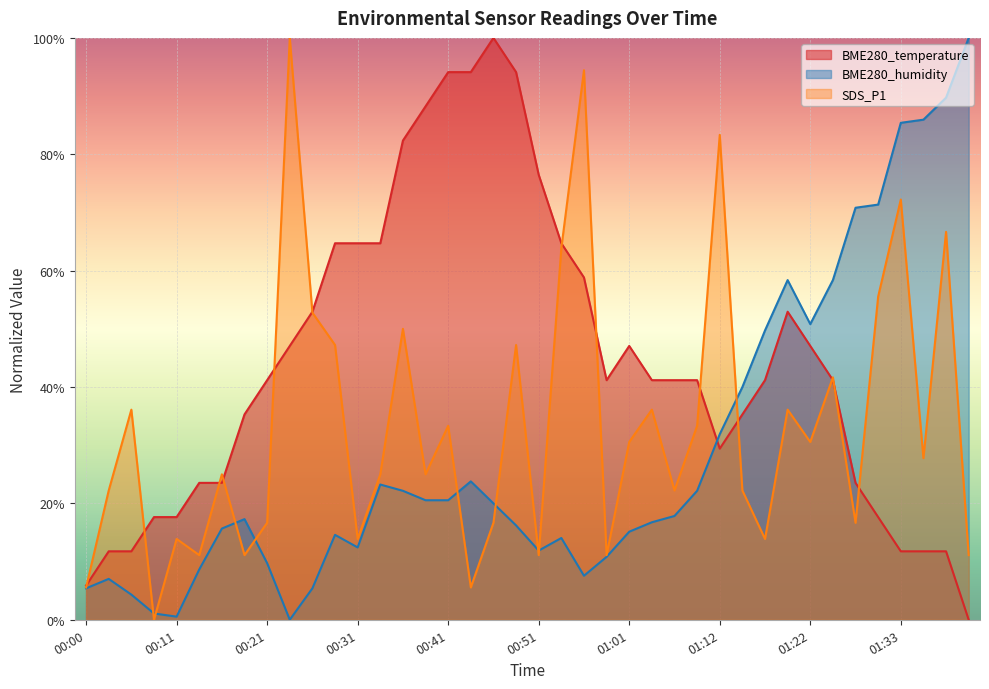

Reading left to right, list all the values displayed in this chart.

BME280_temperature: 5.9	11.8	11.8	17.6	17.6	23.5	23.5	35.3	41.2	47.1	52.9	64.7	64.7	64.7	82.4	88.2	94.1	94.1	100.0	94.1	76.5	64.7	58.8	41.2	47.1	41.2	41.2	41.2	29.4	35.3	41.2	52.9	47.1	41.2	23.5	17.6	11.8	11.8	11.8	0.0
BME280_humidity: 5.4	7.0	4.3	1.1	0.5	8.6	15.7	17.3	9.7	0.0	5.4	14.6	12.4	23.2	22.2	20.5	20.5	23.8	20.0	16.2	11.9	14.1	7.6	10.8	15.1	16.8	17.8	22.2	31.9	40.0	49.7	58.4	50.8	58.4	70.8	71.4	85.4	85.9	89.7	100.0
SDS_P1: 5.6	22.2	36.1	0.0	13.9	11.1	25.0	11.1	16.7	100.0	52.8	47.2	13.9	25.0	50.0	25.0	33.3	5.6	16.7	47.2	11.1	63.9	94.4	11.1	30.6	36.1	22.2	33.3	83.3	22.2	13.9	36.1	30.6	41.7	16.7	55.6	72.2	27.8	66.7	11.1